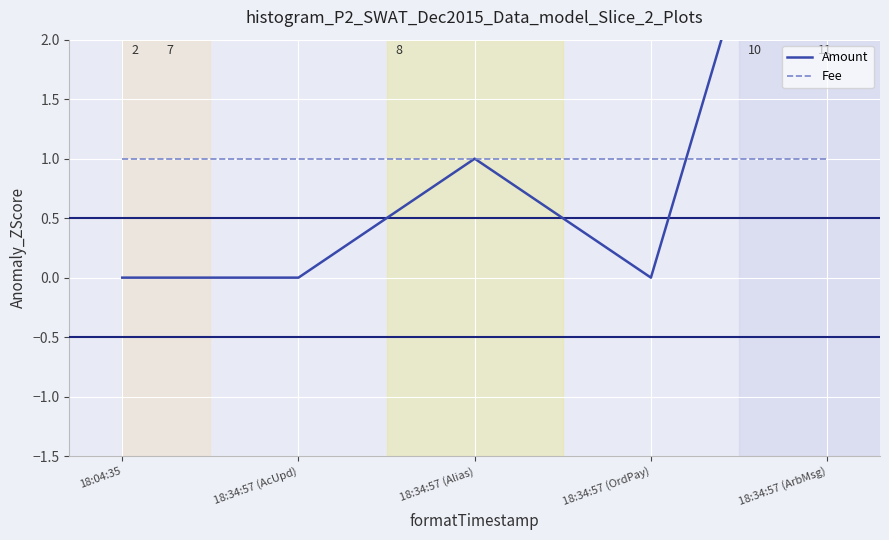

Reading right to left, transcribe all the data shown in this chart.

Amount: 5	0	1	0	0
Fee: 1	1	1	1	1